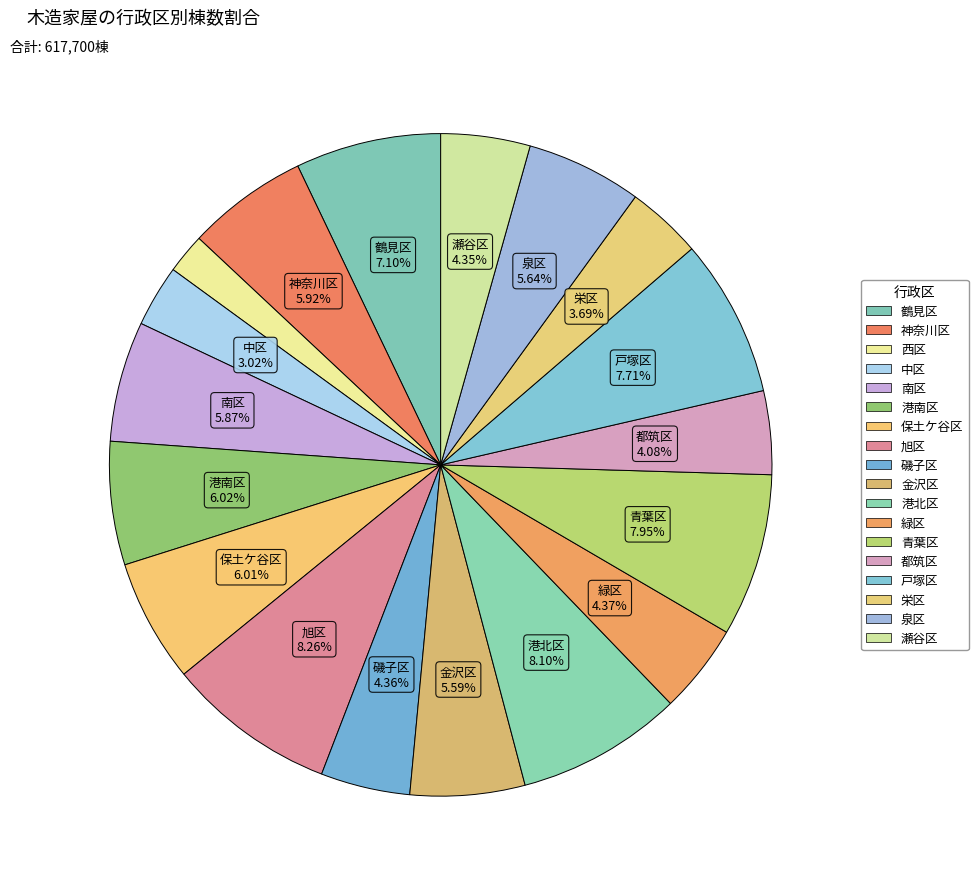

Combined, do 栄区 and 港南区 account for over 50%?

No